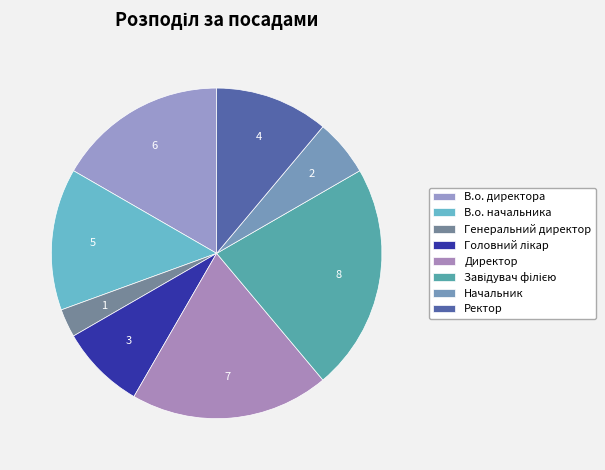

Which has a higher value, Ректор or В.о. директора?

В.о. директора